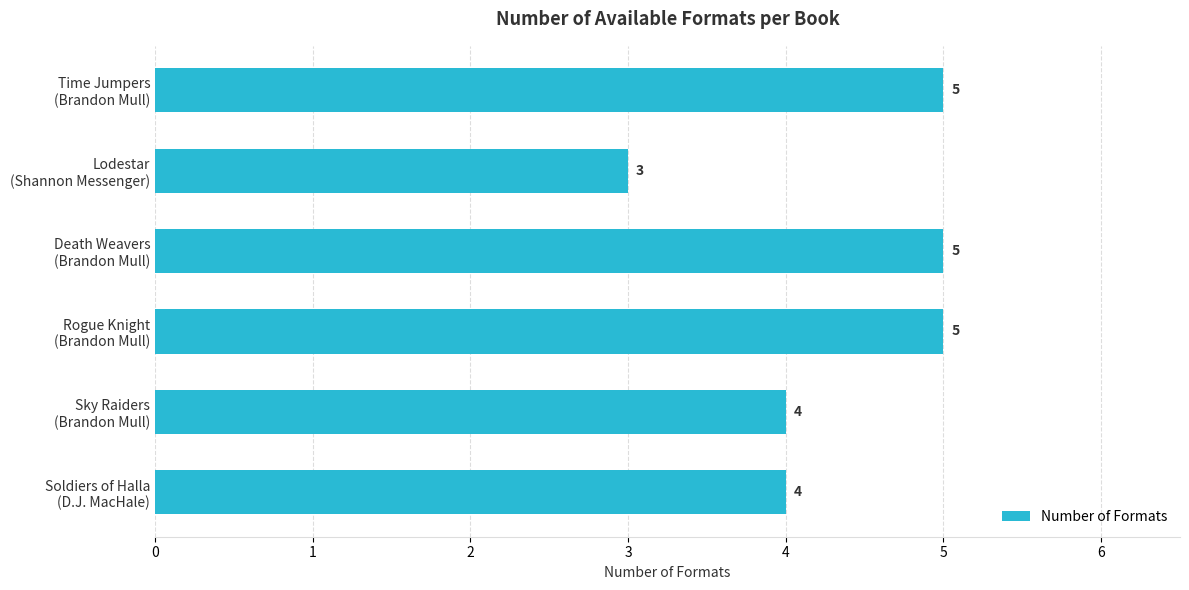

How many bars are there in total?

6